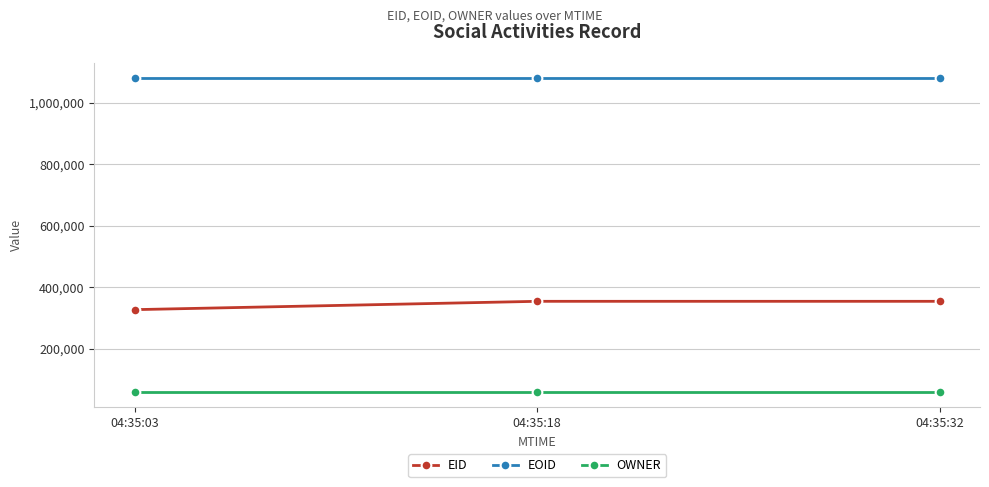

At 04:35:03, list the series in order from largest to smallest.

EOID, EID, OWNER